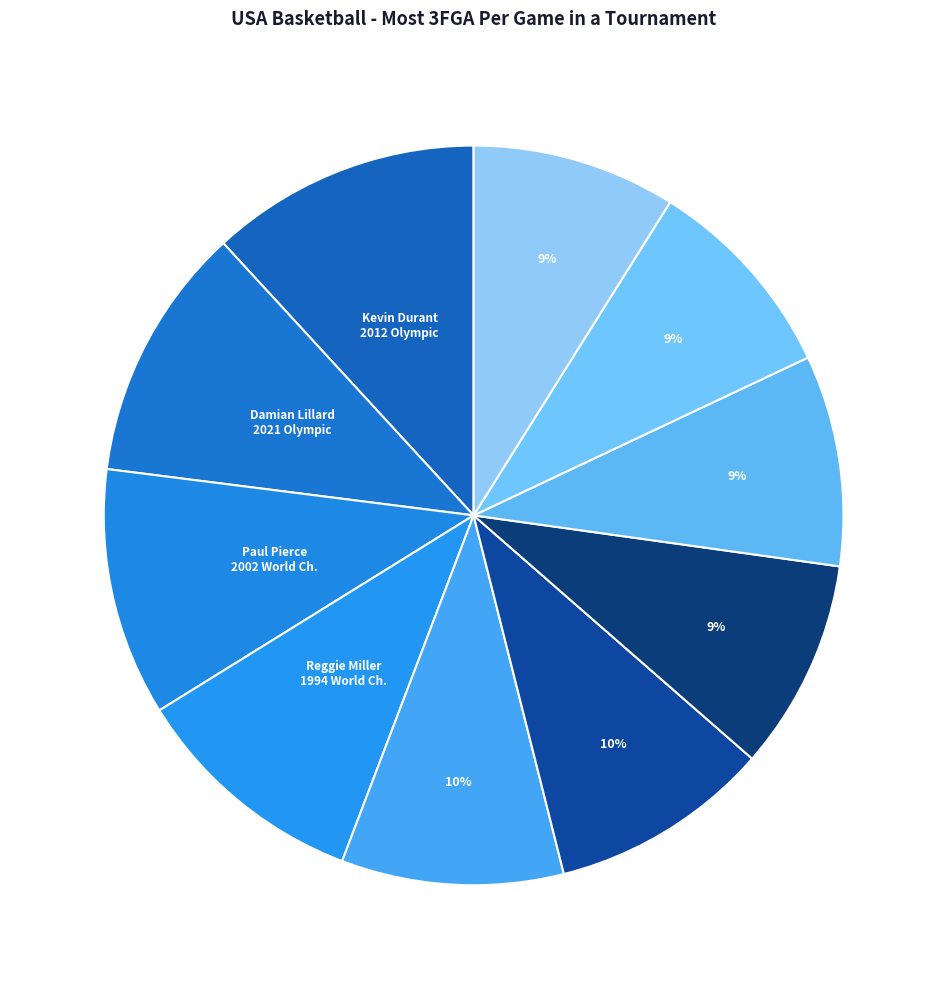

Is there a majority slice in this chart?

No